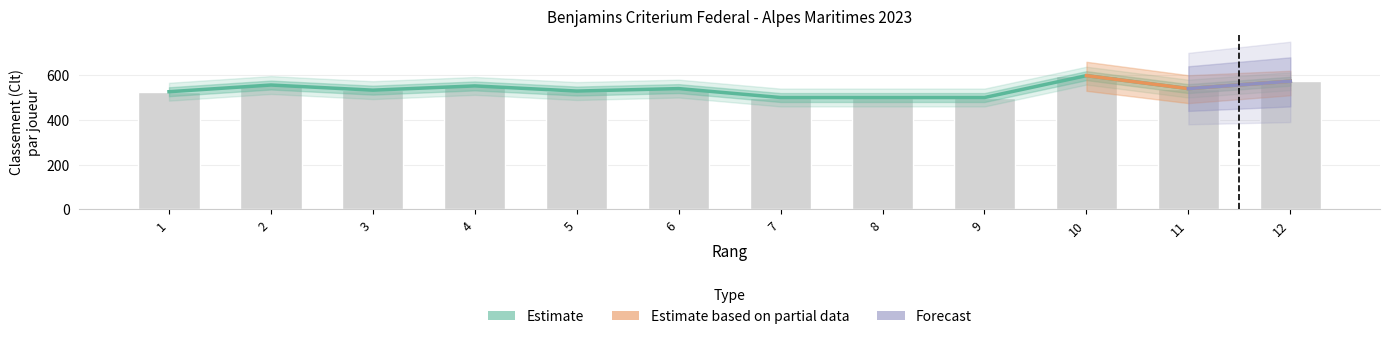

Are the bars horizontal?

No